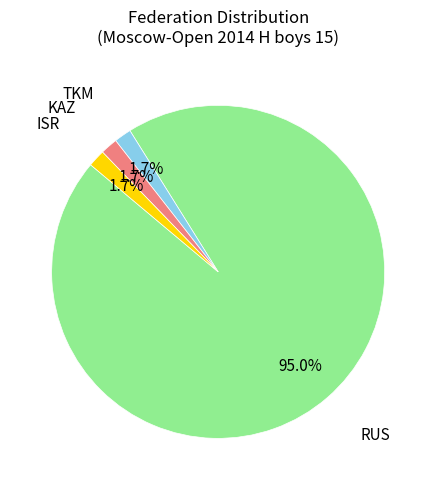

Is there a majority slice in this chart?

Yes